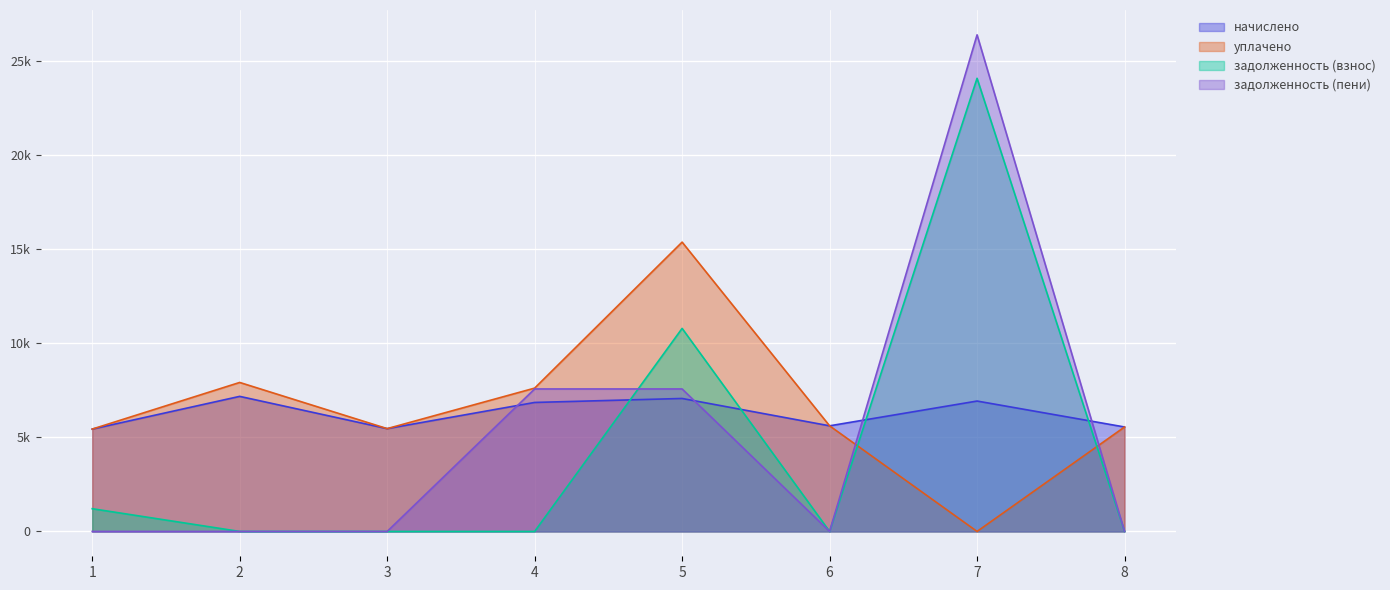

Where do начислено and задолженность (пени) first cross each other?

3 and 4